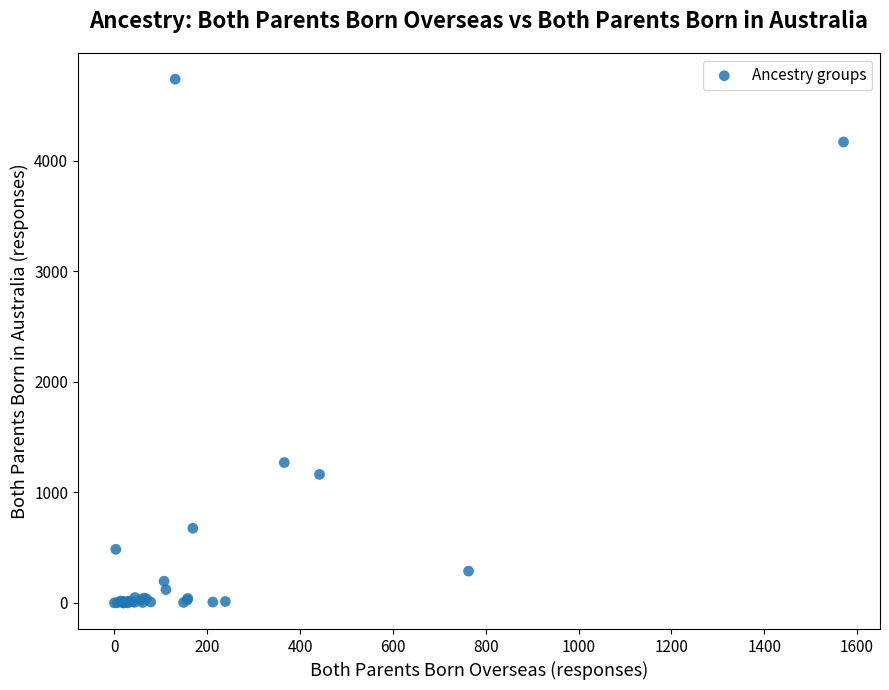

What Y value in the scatter plot is closest to 2368?

1269